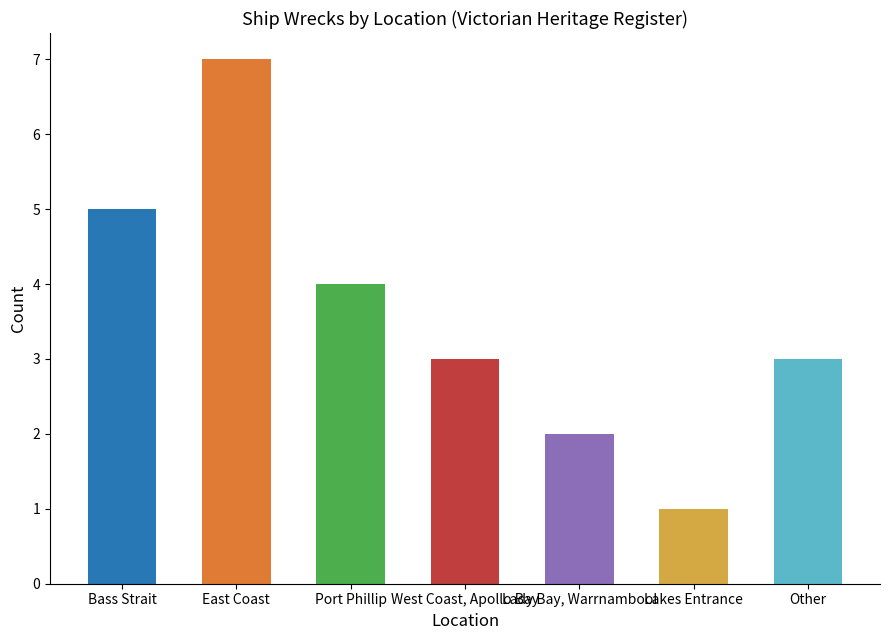

True or false: the data shows 2 at Lady Bay, Warrnambool.

True